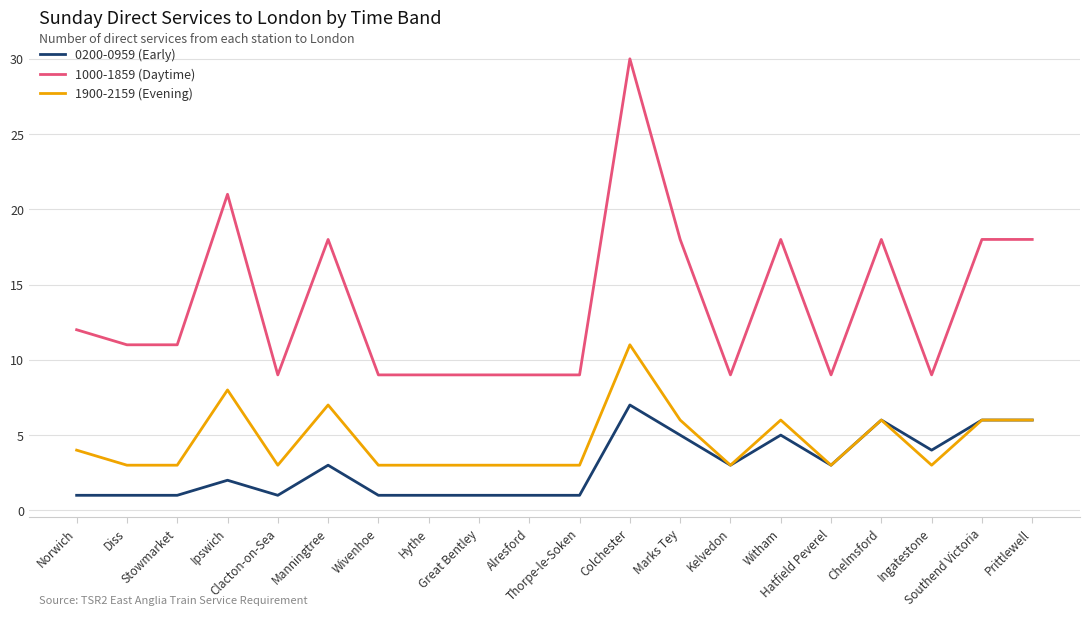

Which series has the largest range (max minus min)?

1000-1859 (Daytime)